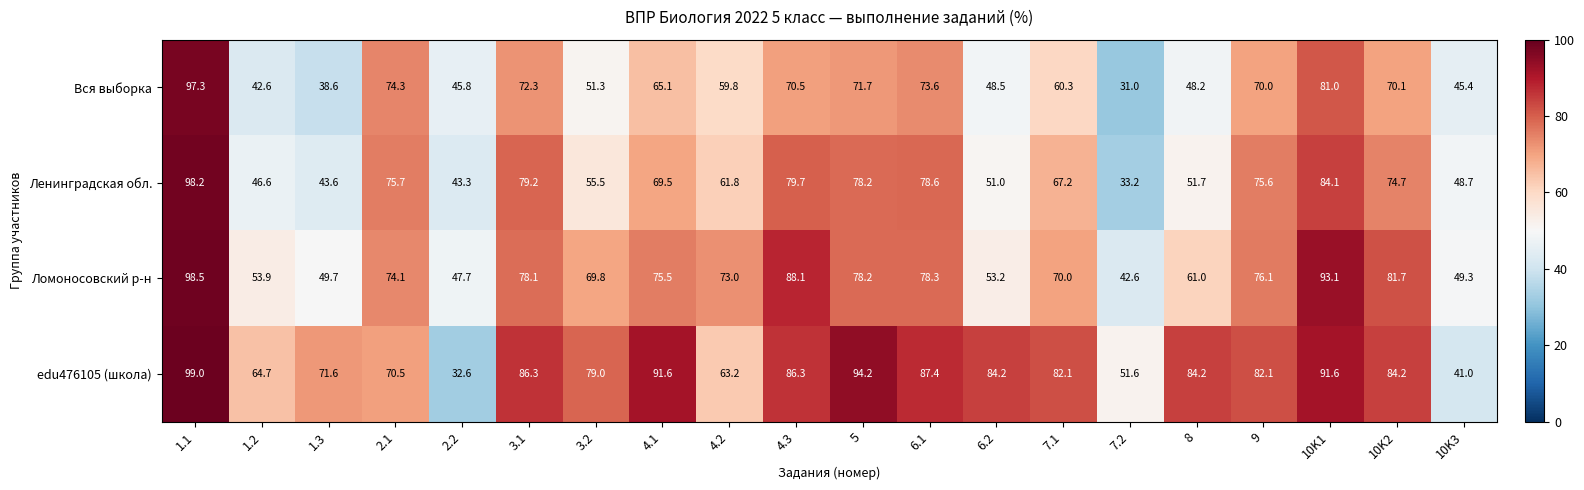

Between 1.3 and 5, which series saw the biggest shift?

Ленинградская обл.